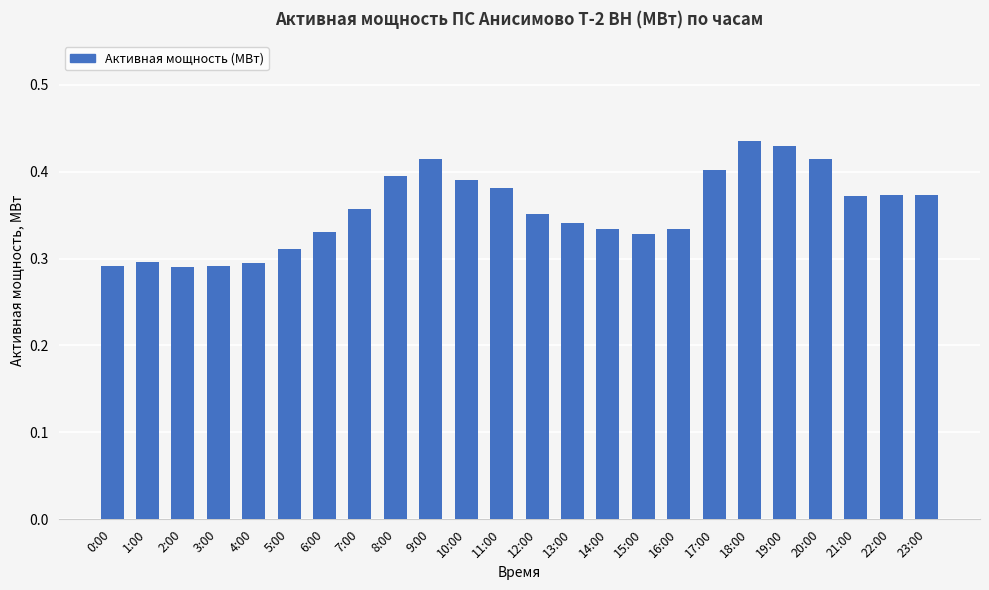

How many bars are there in total?

24